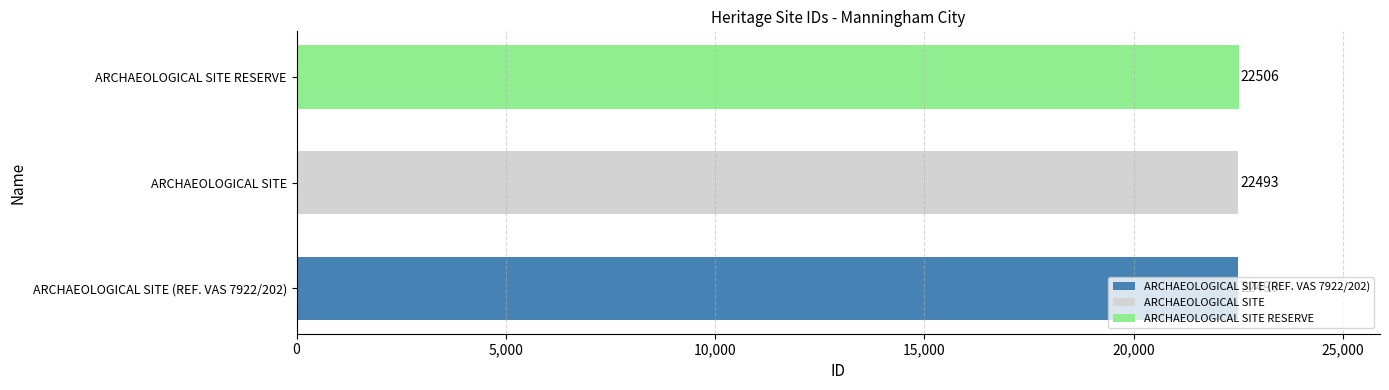

Reading right to left, what are all the values shown in this chart?

ARCHAEOLOGICAL SITE RESERVE=22506	ARCHAEOLOGICAL SITE=22493	ARCHAEOLOGICAL SITE (REF. VAS 7922/202)=22490